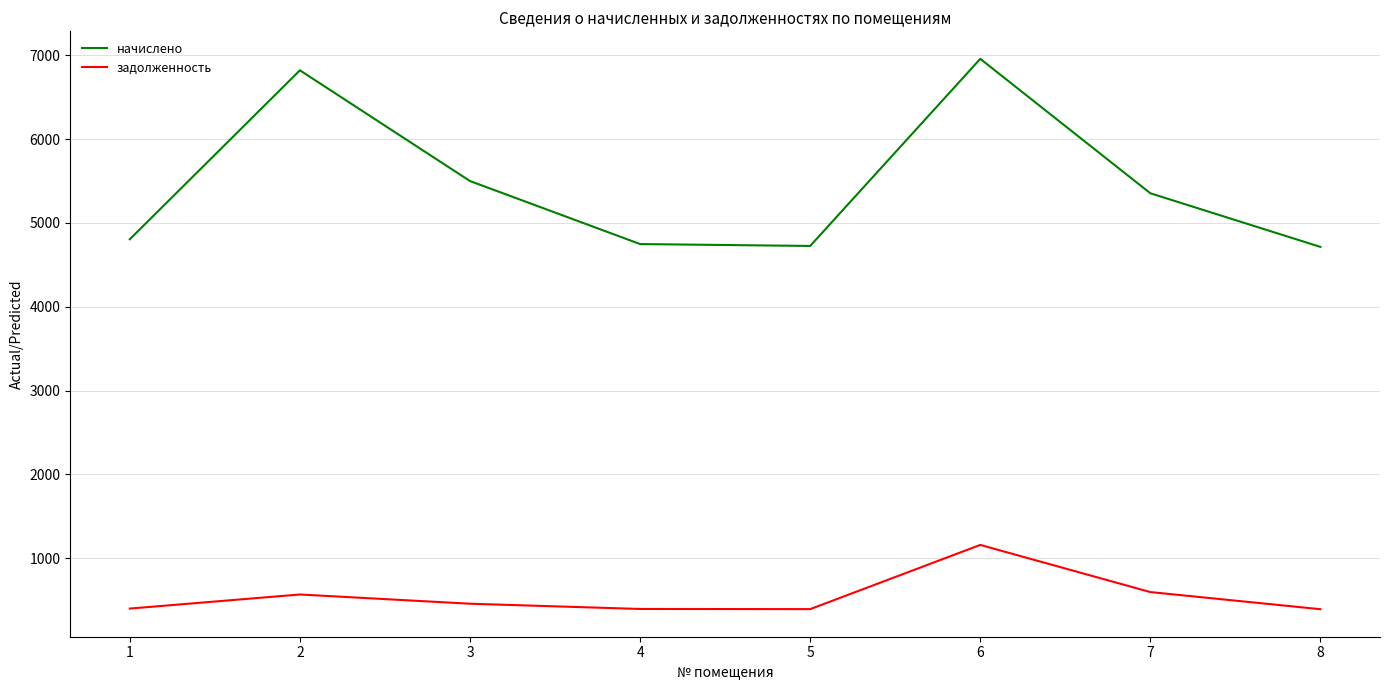

What is the difference between the maximum and minimum values in the задолженность series?

766.8